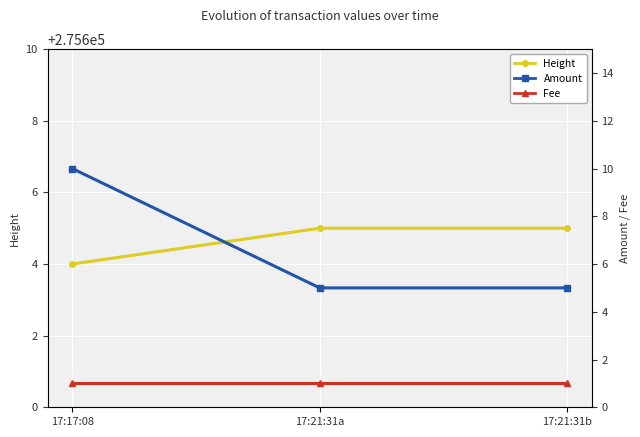

Between 17:17:08 and 17:21:31a, which series saw the biggest shift?

Amount